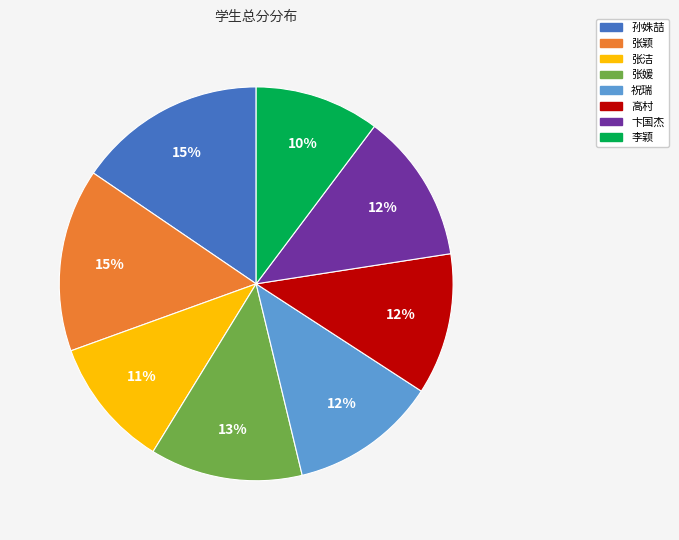

How many slices are in this pie chart?

8